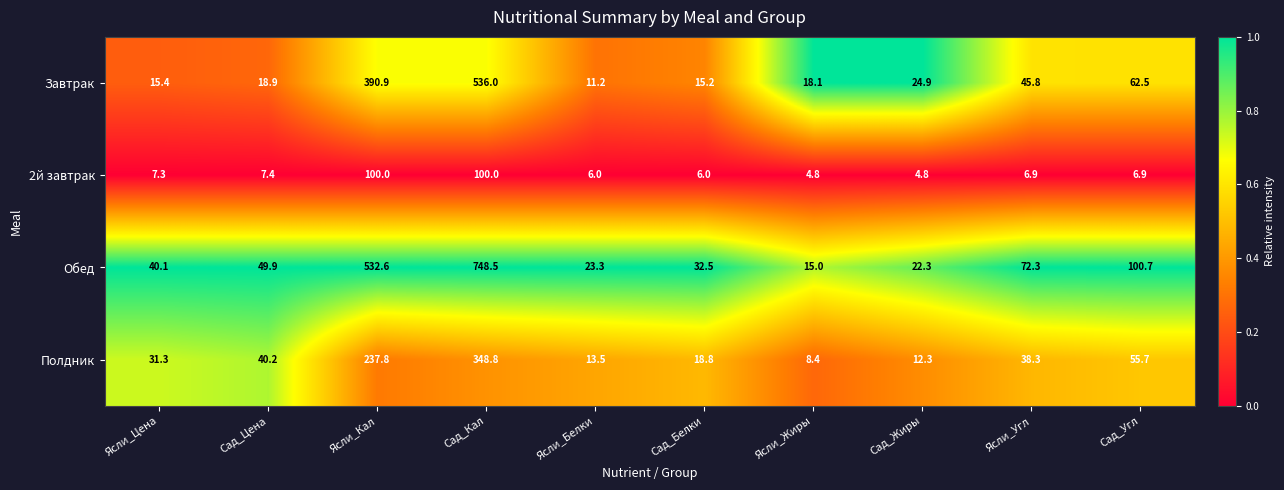

The 2й завтрак series shows 6.0 at Ясли_Белки. True or false?

True